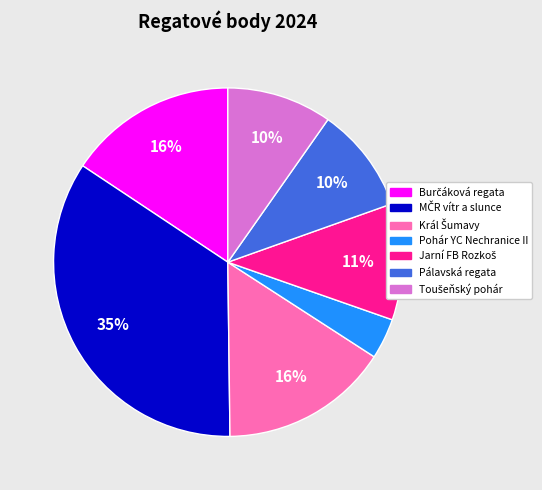

To the nearest percent, what is the average slice percentage?

14%